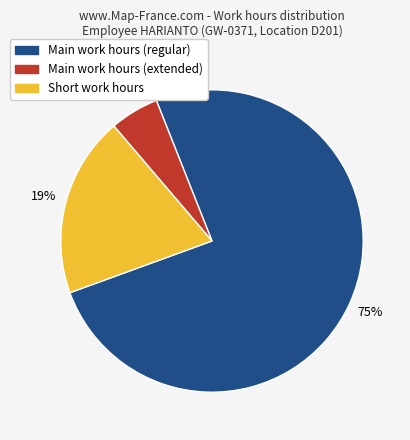

Which slice represents more than half of the pie?

Main work hours (regular)